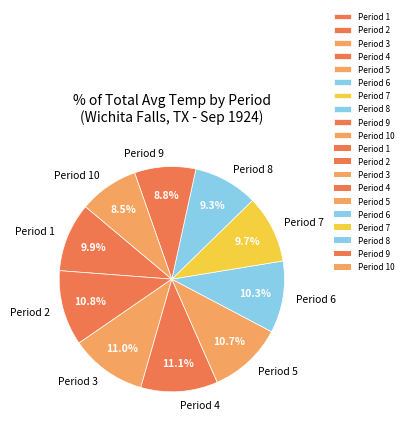

Is there a majority slice in this chart?

No